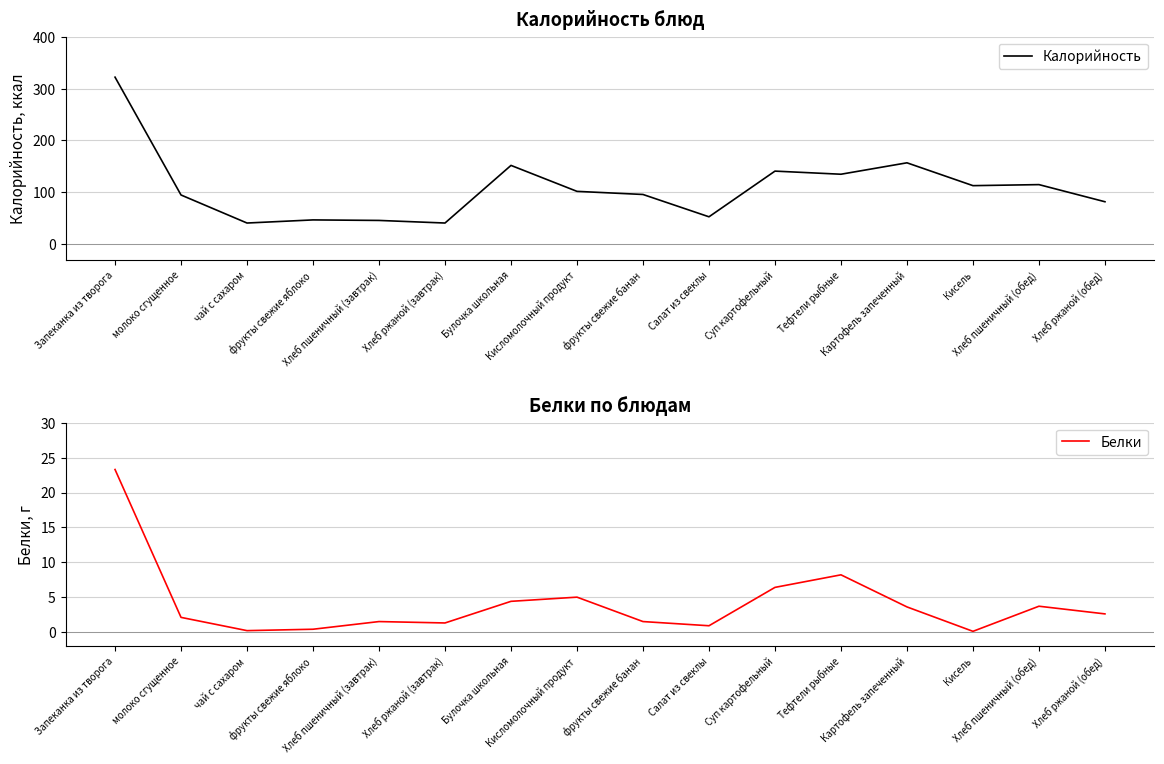

How many data points in Калорийность are less than 102?

8